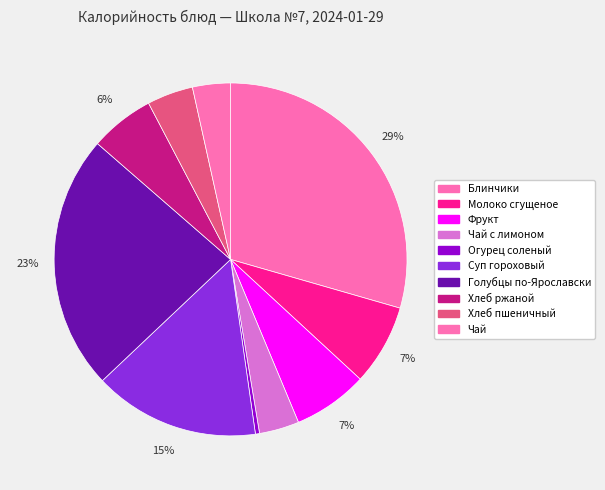

How many segments does this pie chart have?

10